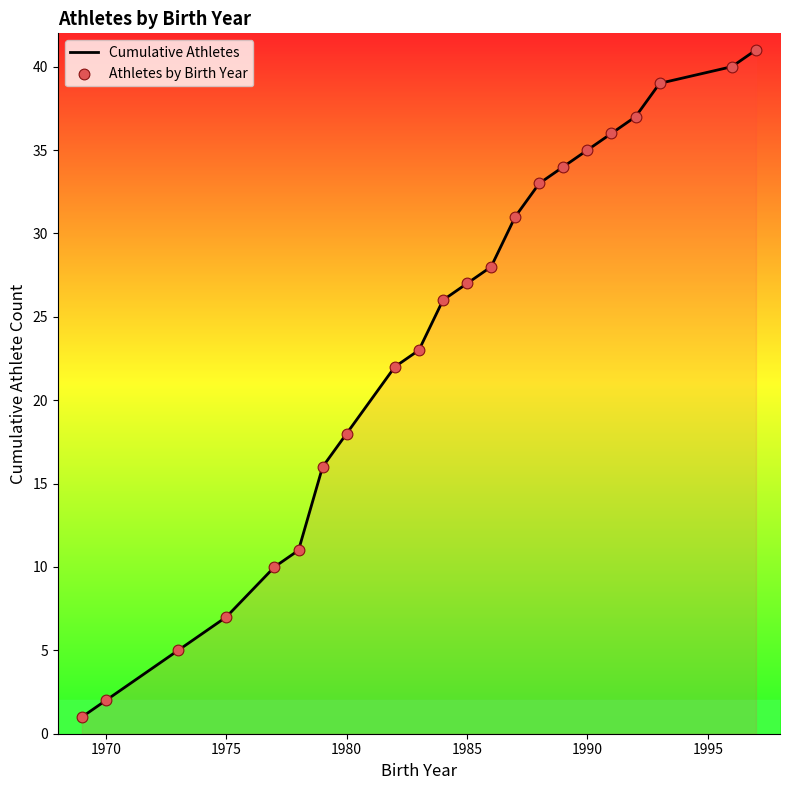

Which series reaches the minimum Y coordinate?

Cumulative Athletes